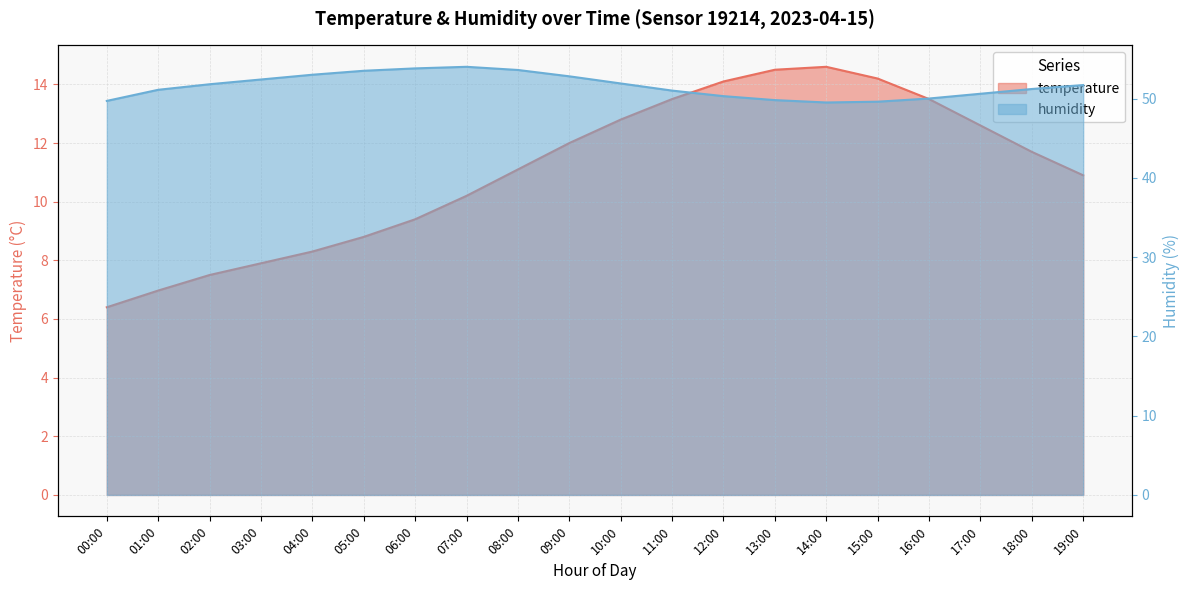

What position from the right is 18:00?

2